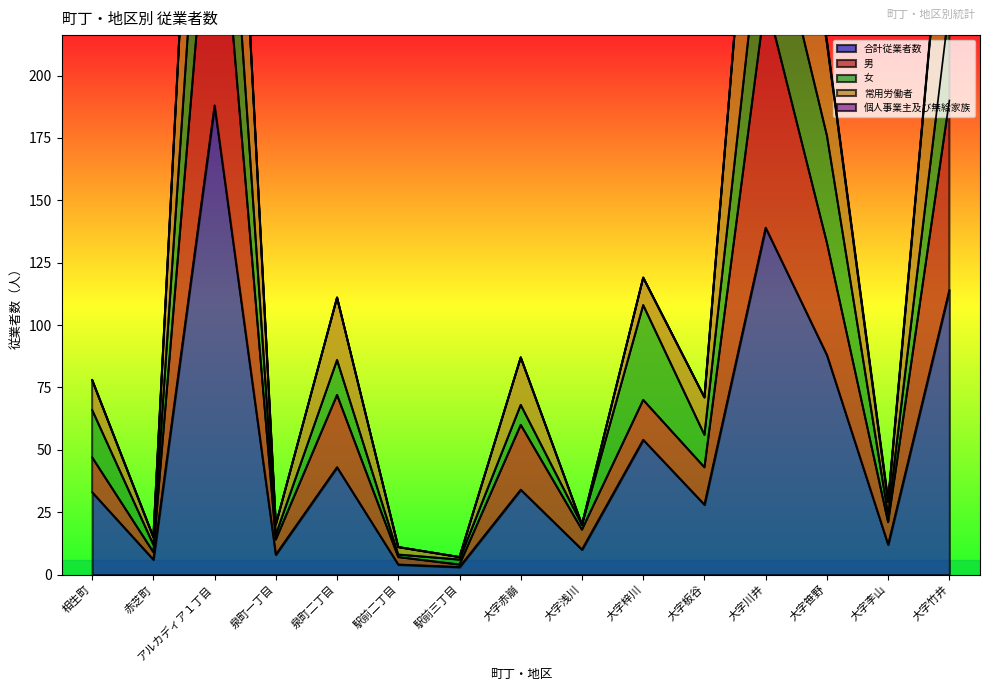

At how many categories does at least one series exceed 299?

3